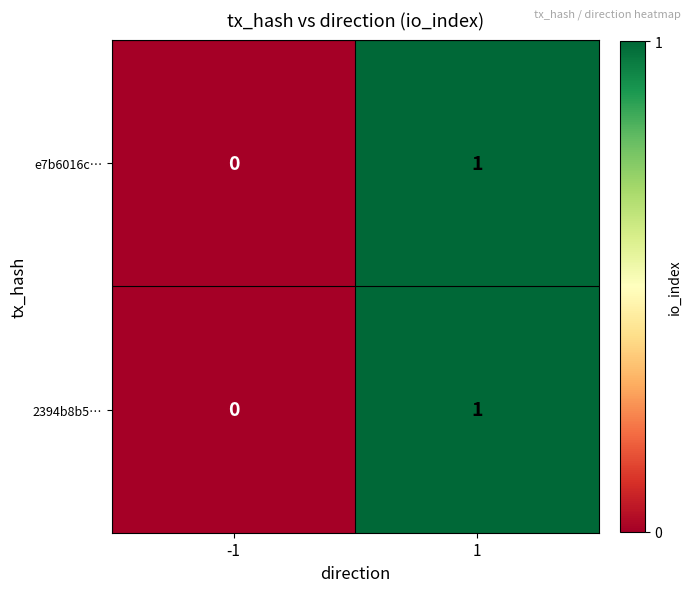

List the labels in order of 2394b8b5… value, smallest first.

-1, 1